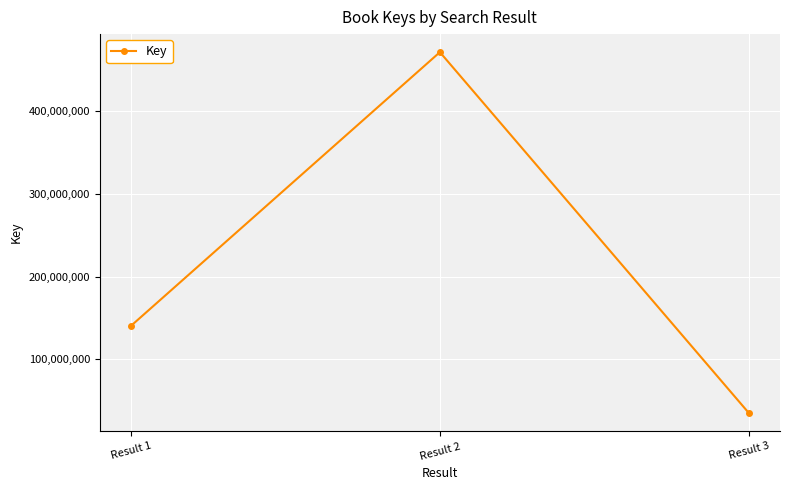

What is the difference between the values at Result 1 and Result 2?

331276136